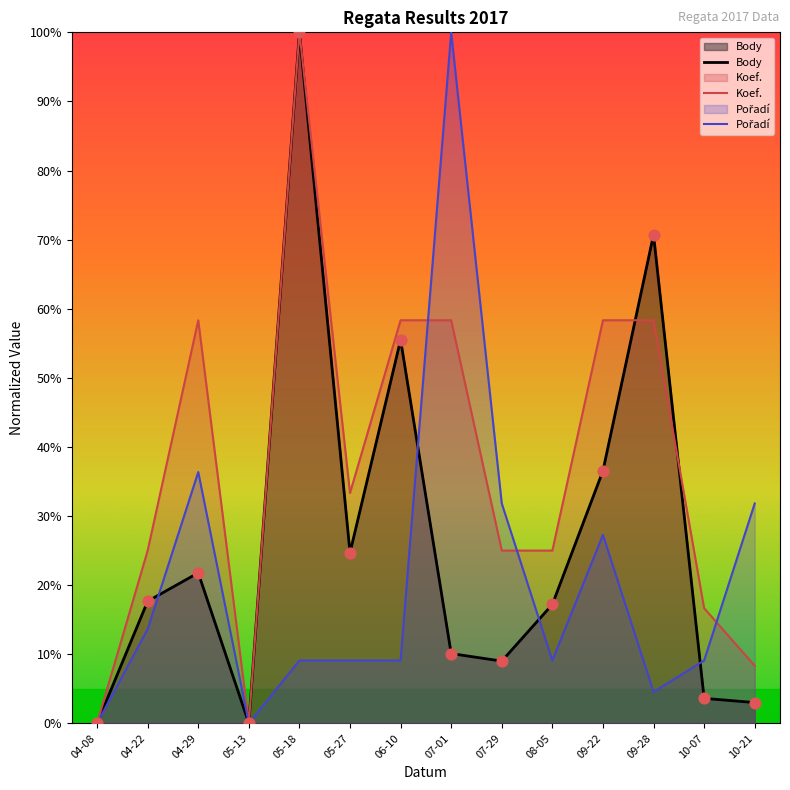

Which series has the largest Y range (max minus min)?

Body